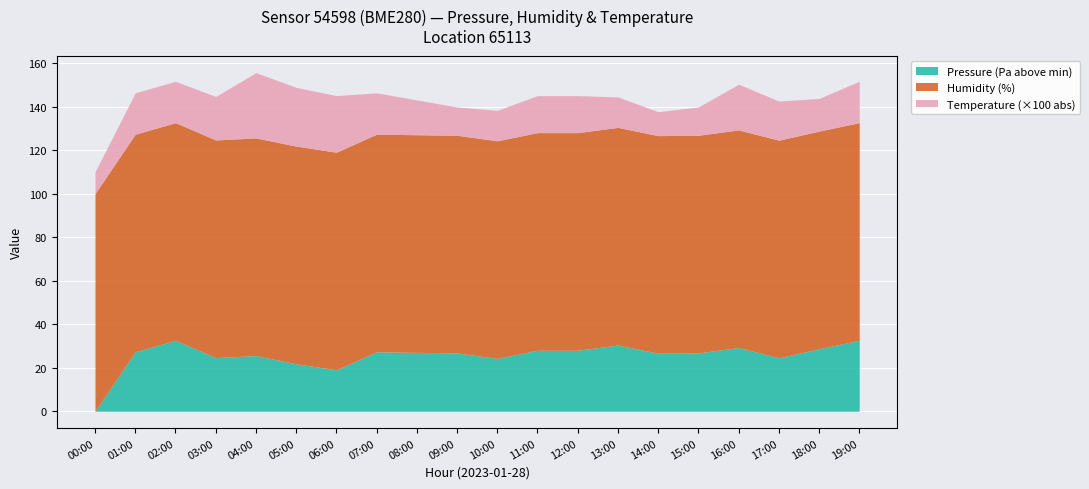

What is the total value across all series at 12:00?

145.0